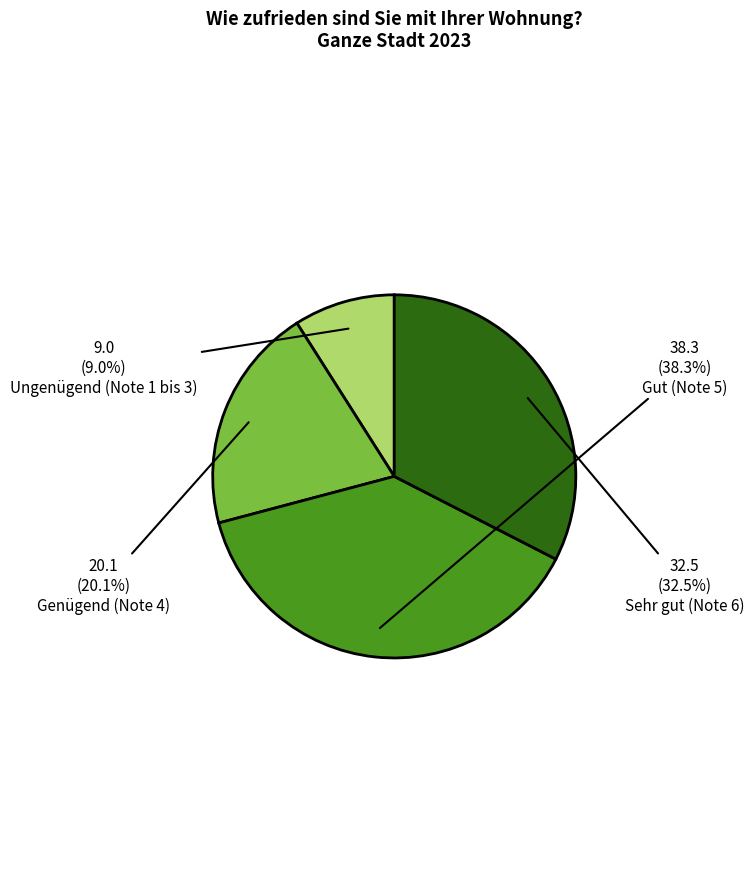

To the nearest percent, what is the difference between the largest and smallest slice percentages?

29%